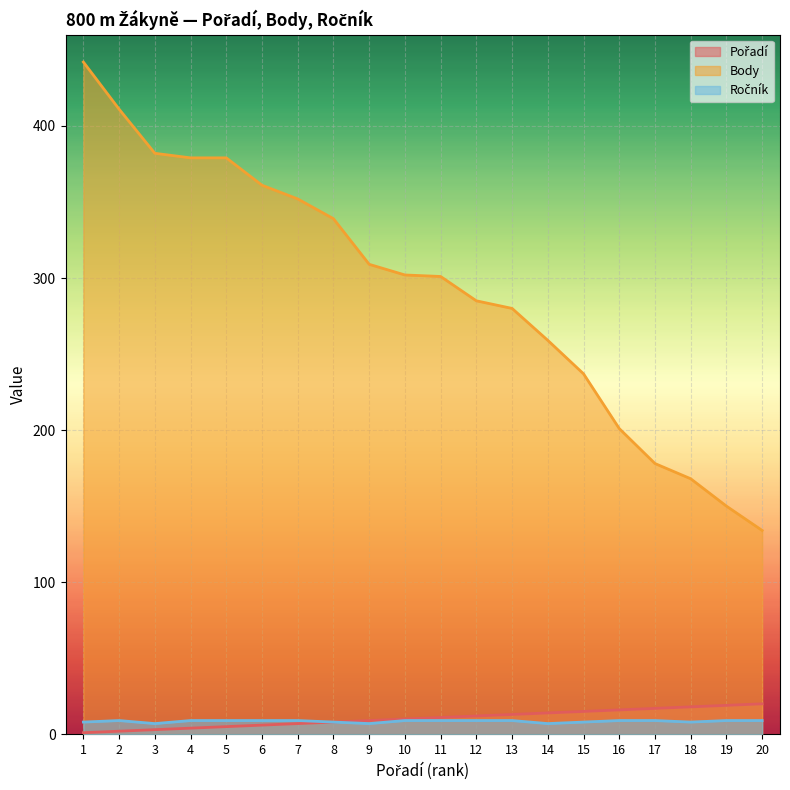

What is the average value of the Ročník series?

8